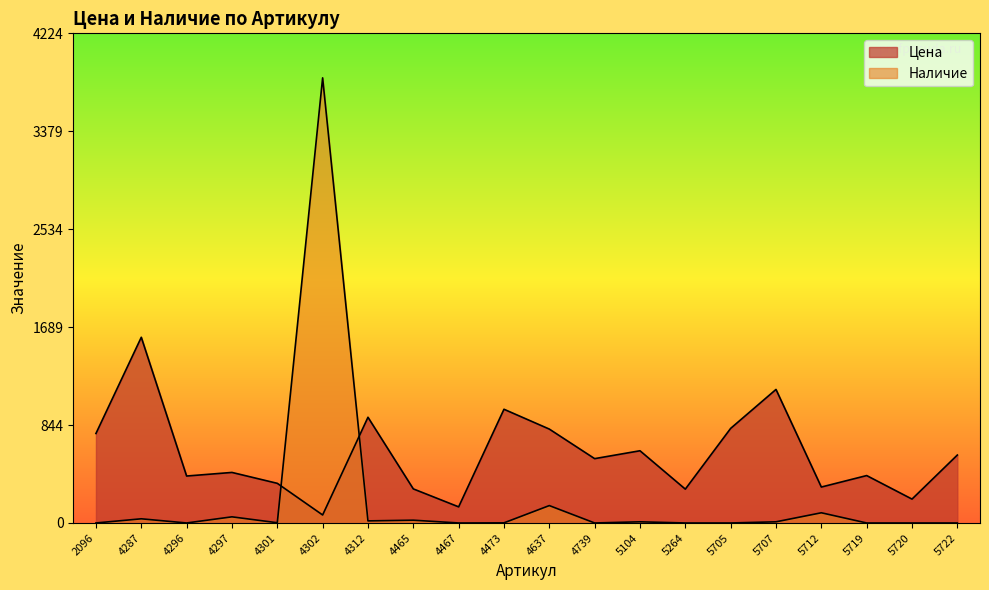

At which label does Цена reach its minimum?

4302